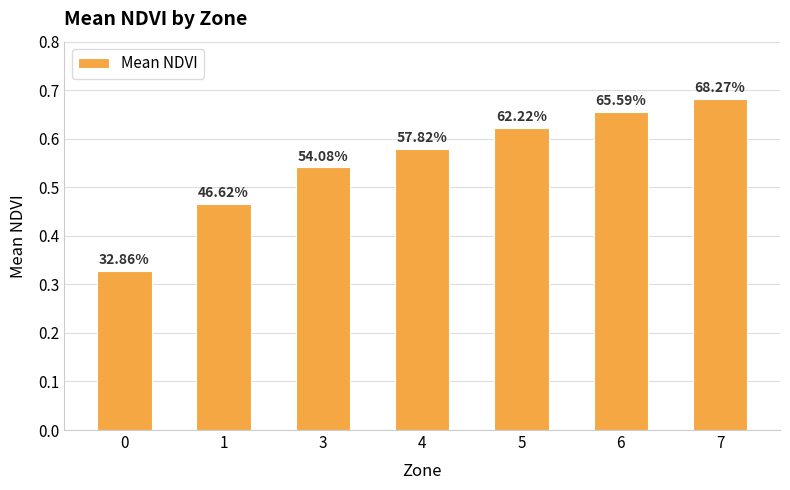

The value at 0 is 0.3. True or false?

True